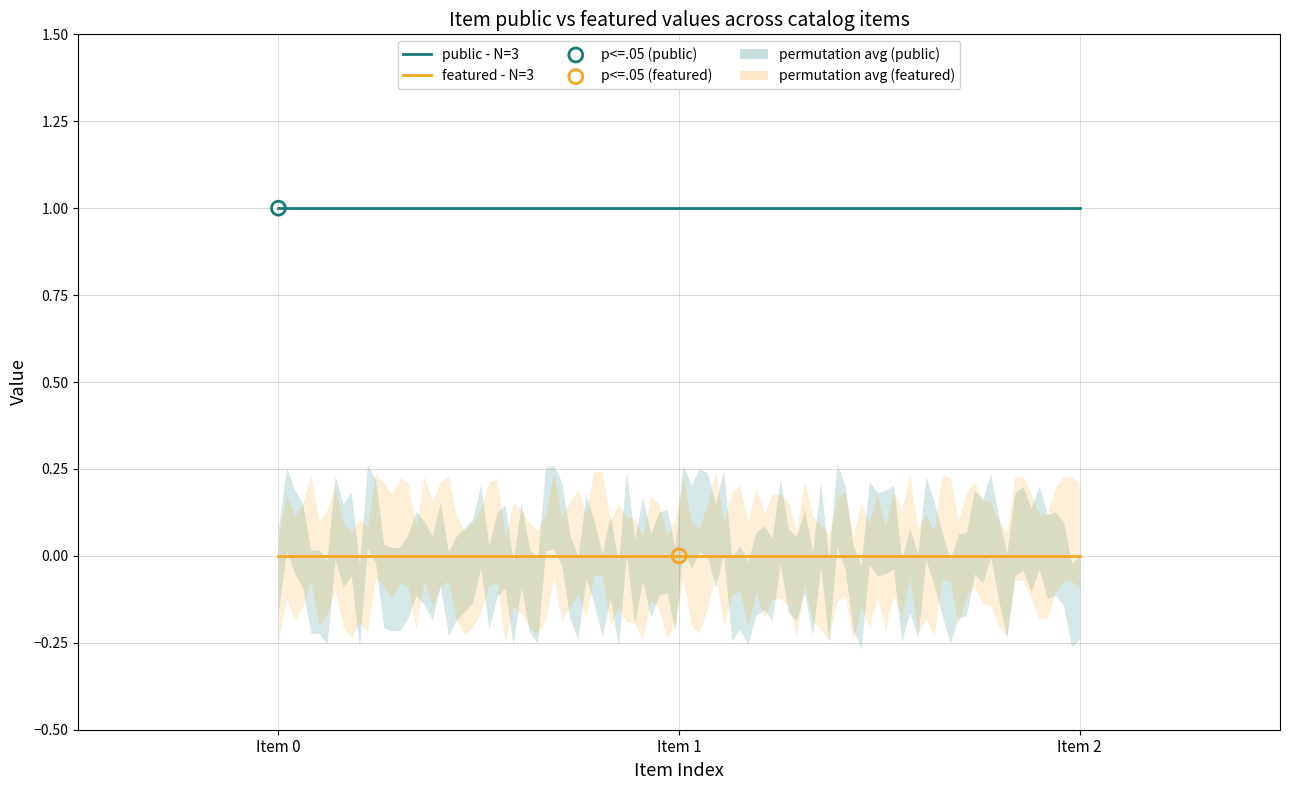

At how many categories does at least one series exceed 0?

3